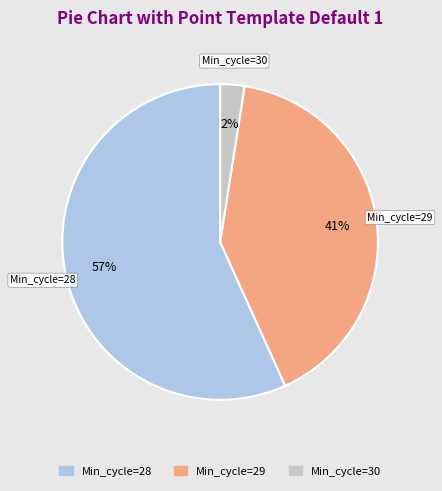

How many segments does this pie chart have?

3